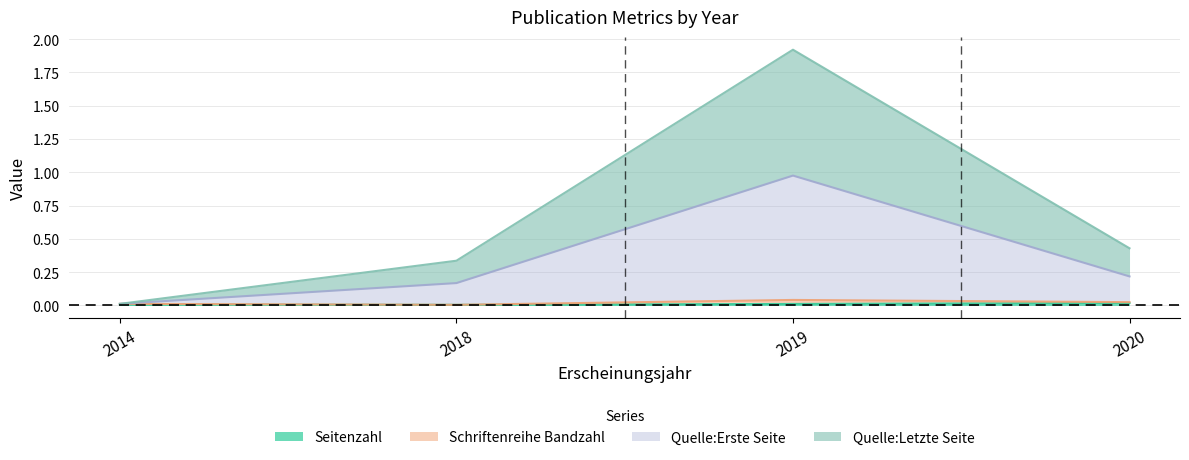

Rank the categories by Seitenzahl value from highest to lowest.

2020, 2019, 2014, 2018